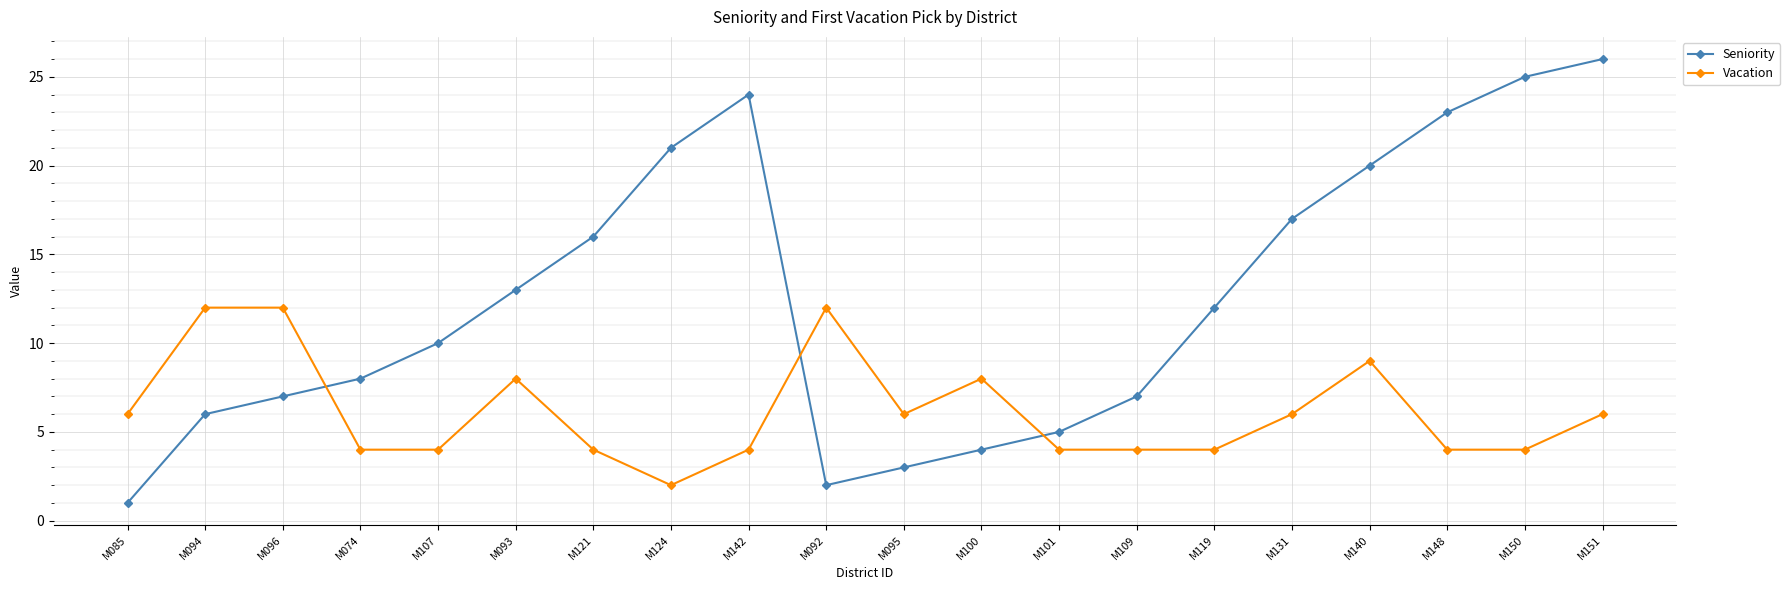

What is the difference between the maximum and second lowest values in the Vacation series?

8